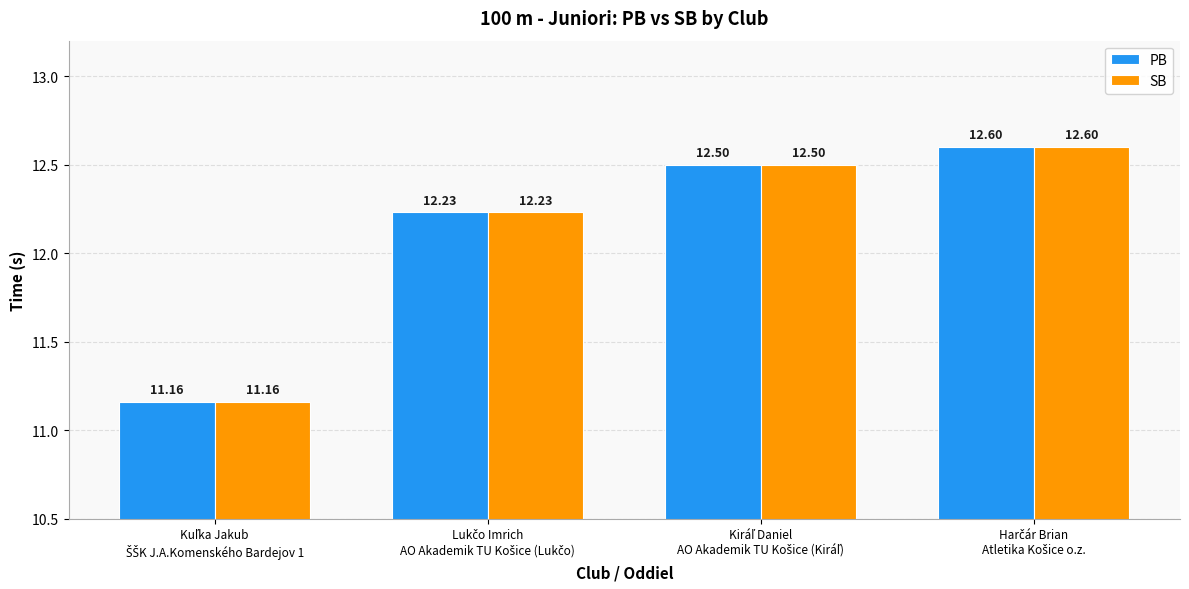

At how many categories does at least one series exceed 11?

4